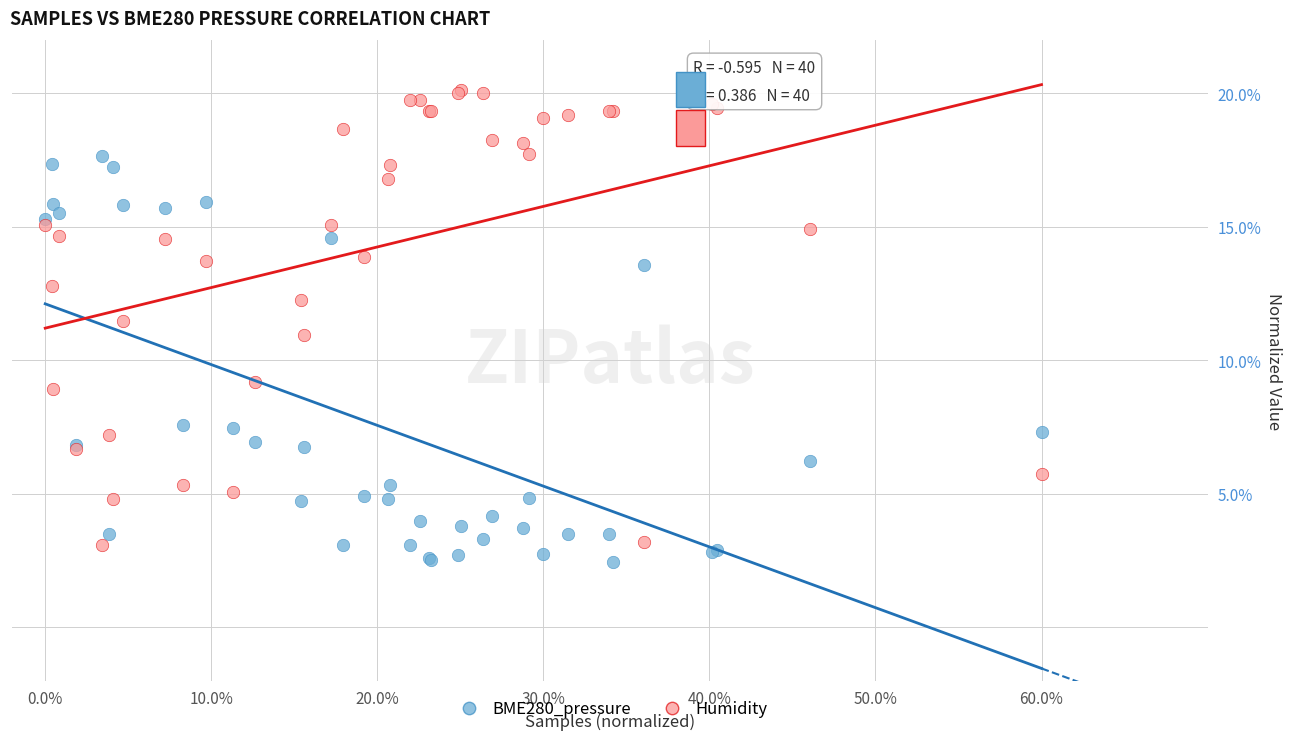

Which series contains the lowest Y value?

BME280_pressure